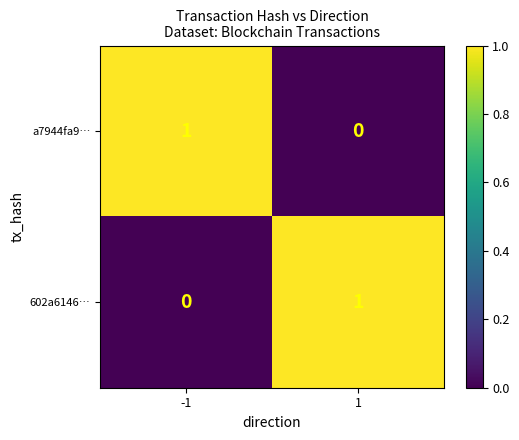

How many series are shown in this chart?

2